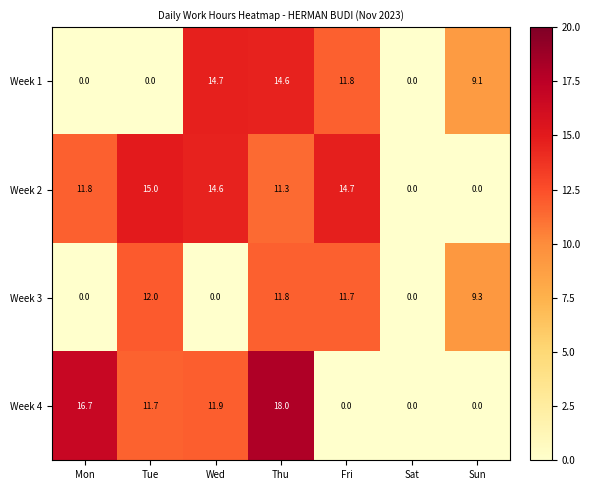

Which series has the largest total across all categories?

Week 2